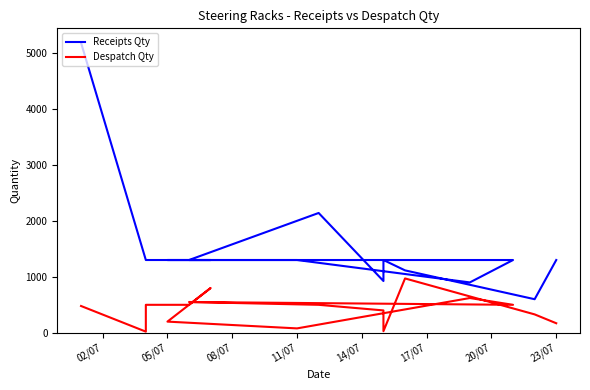

How many data points in Despatch Qty are less than 500?

8